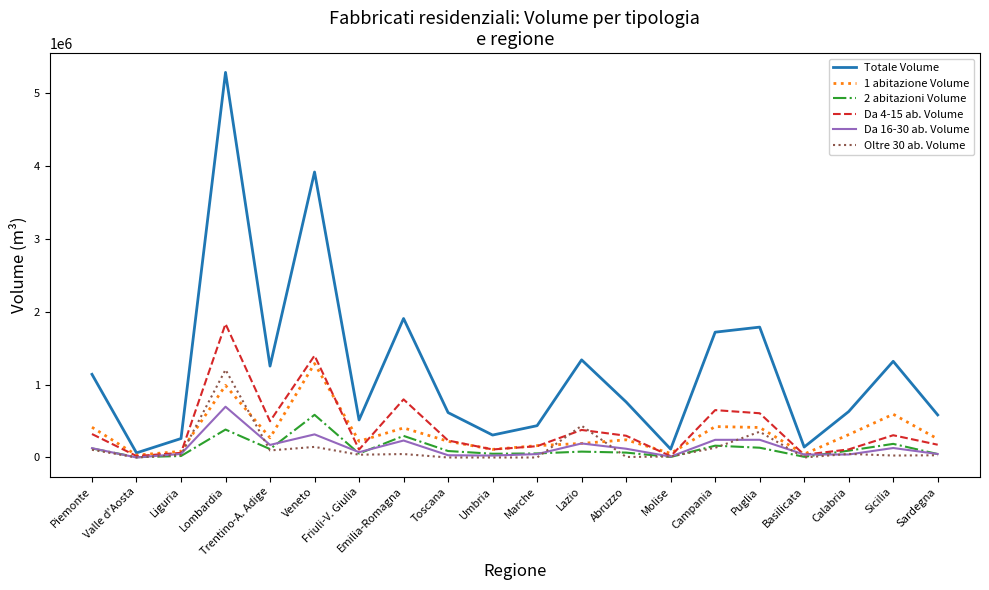

How many values in the Oltre 30 ab. Volume series are below 37953?

10